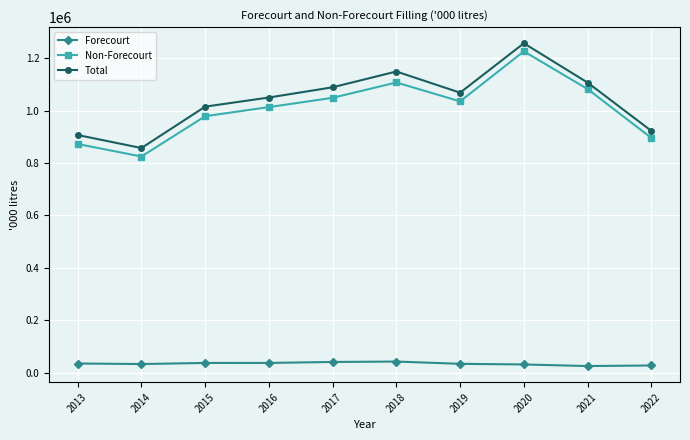

Which series has the largest range (max minus min)?

Non-Forecourt